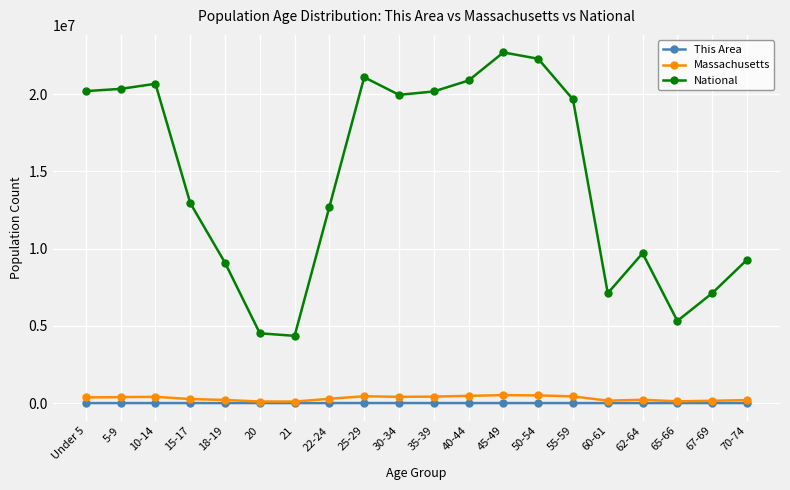

What is the maximum value for Massachusetts?

515434